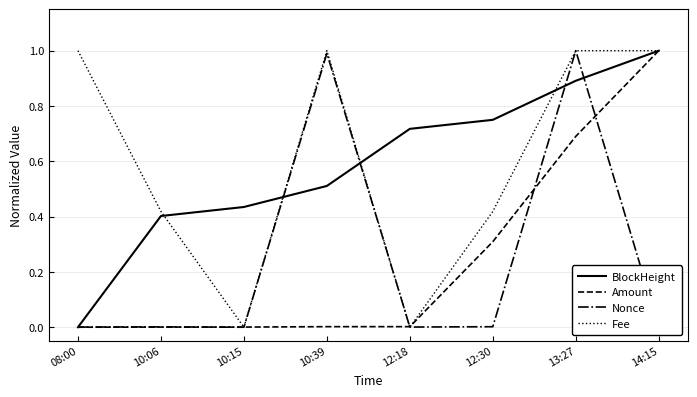

True or false: BlockHeight has more than 0 points higher than both neighbors.

False